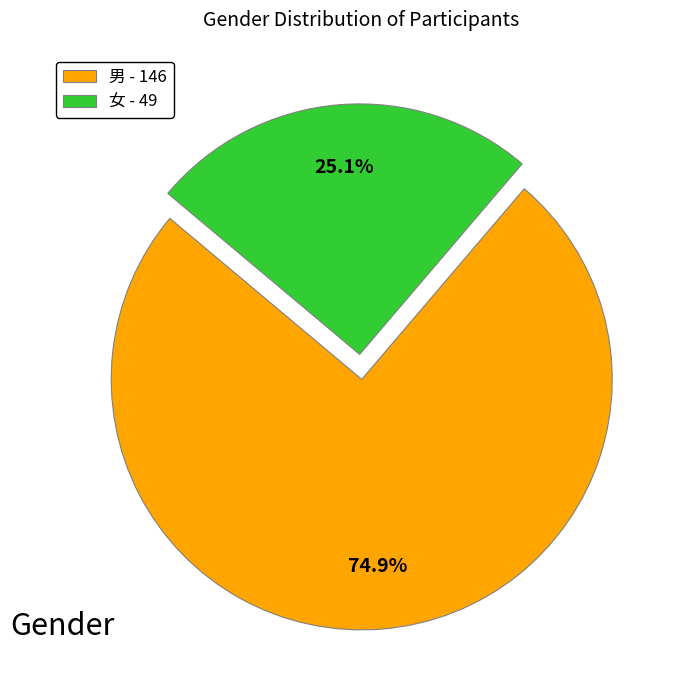

Is it true that 男 is 81% of the pie?

False